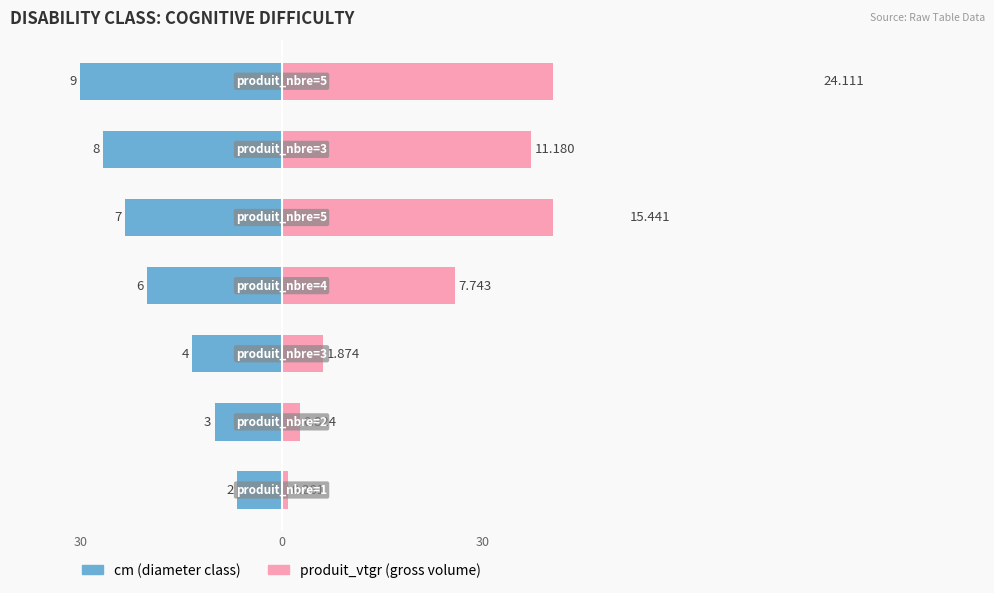

How many values in the produit_vtgr series are below 25?

3